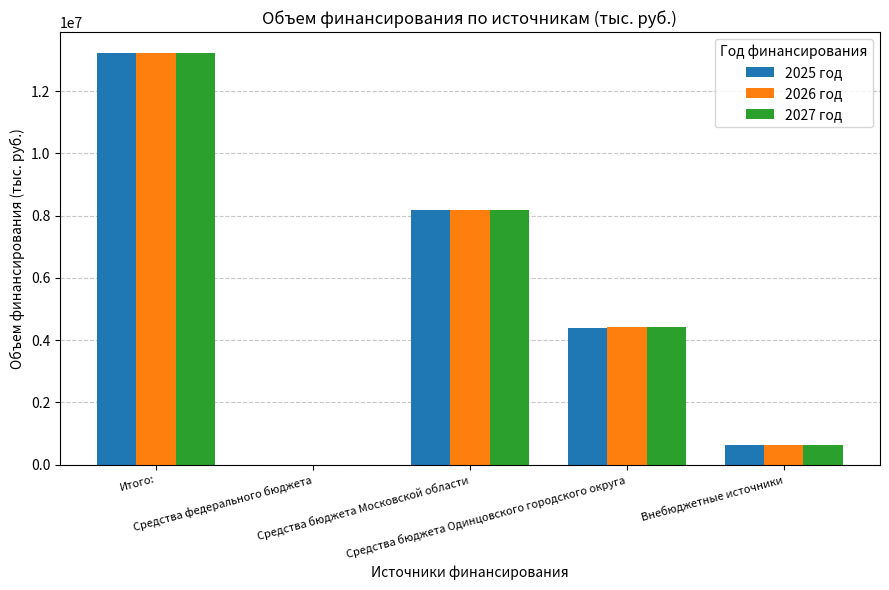

What is the greatest value displayed?

13233937.8